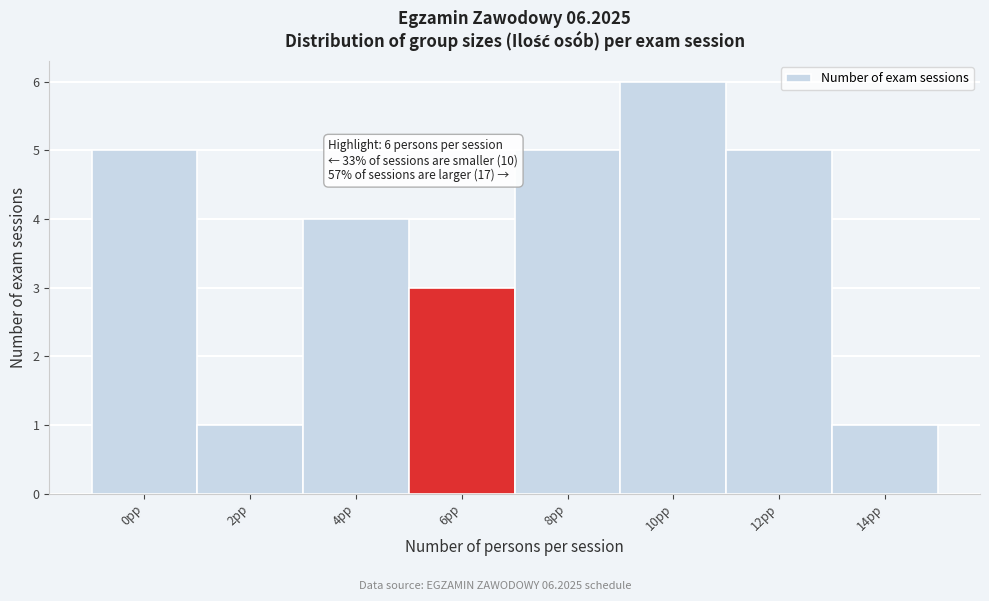

Reading right to left, extract all data points from this chart.

14pp=1	12pp=5	10pp=6	8pp=5	6pp=3	4pp=4	2pp=1	0pp=5